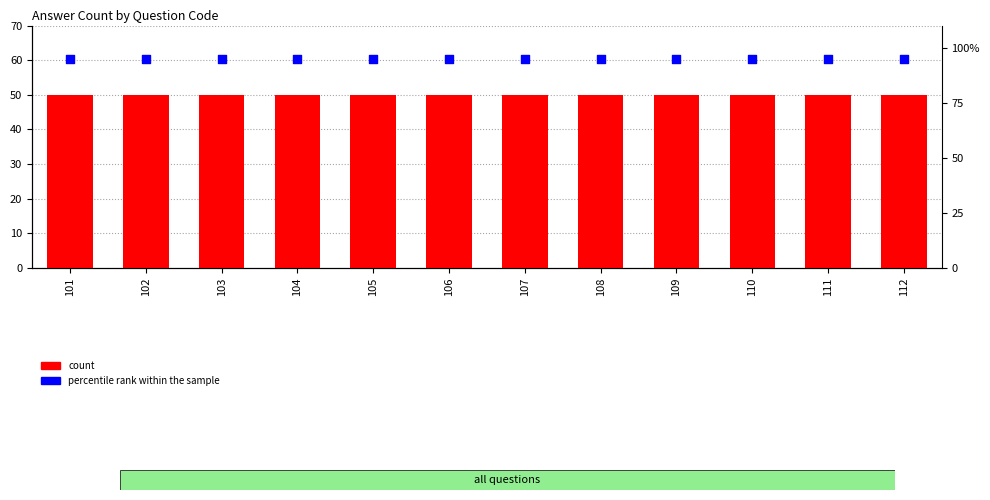

Which series contains the lowest Y value?

count